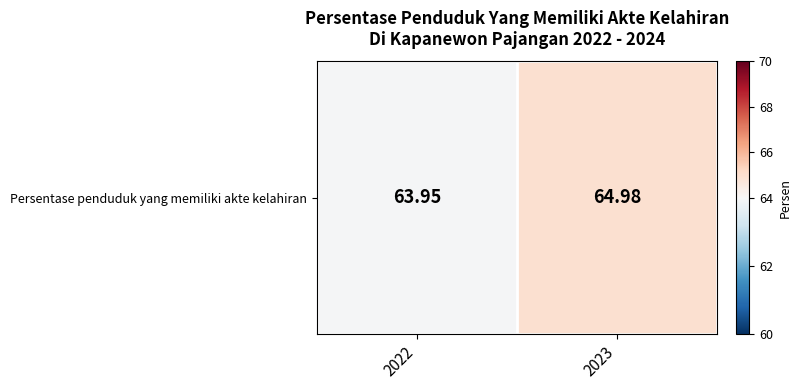

Reading left to right, transcribe all the data shown in this chart.

64.0	65.0